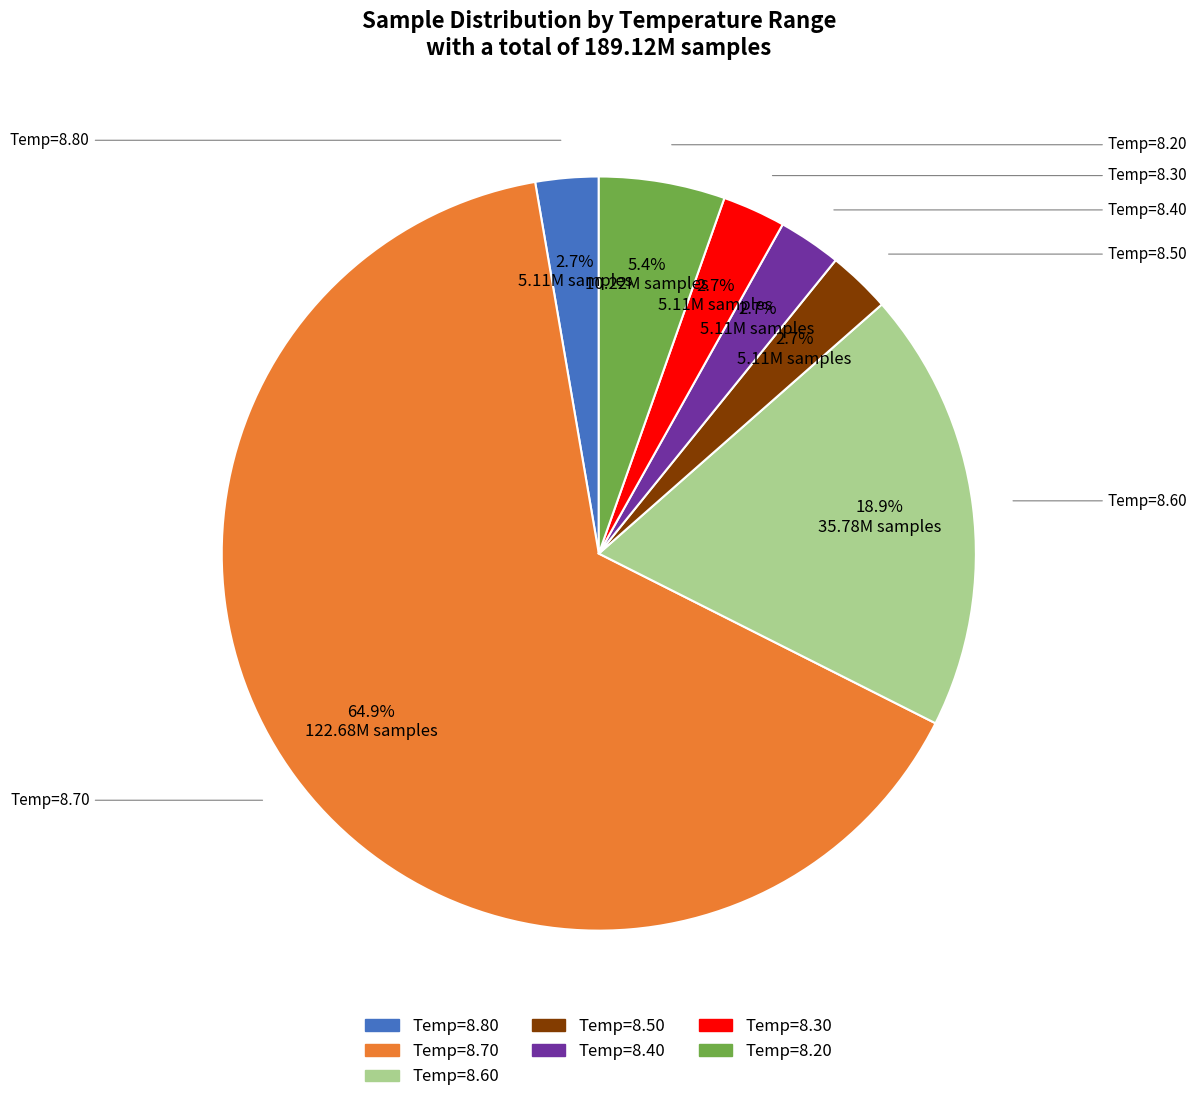

Is there a majority slice in this chart?

Yes